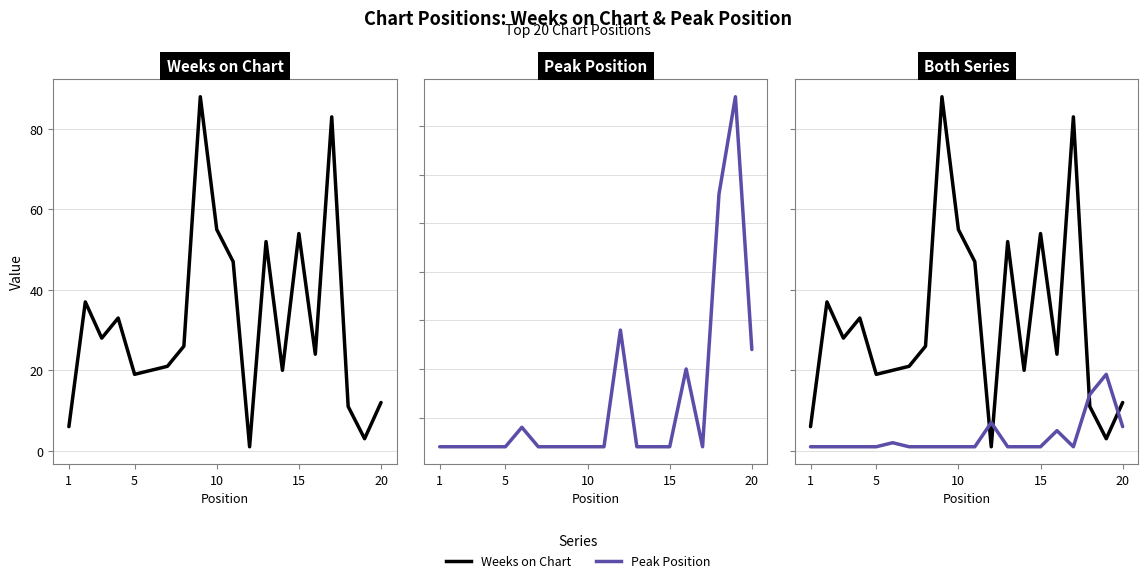

True or false: Peak Position has more than 0 interior local peaks.

True